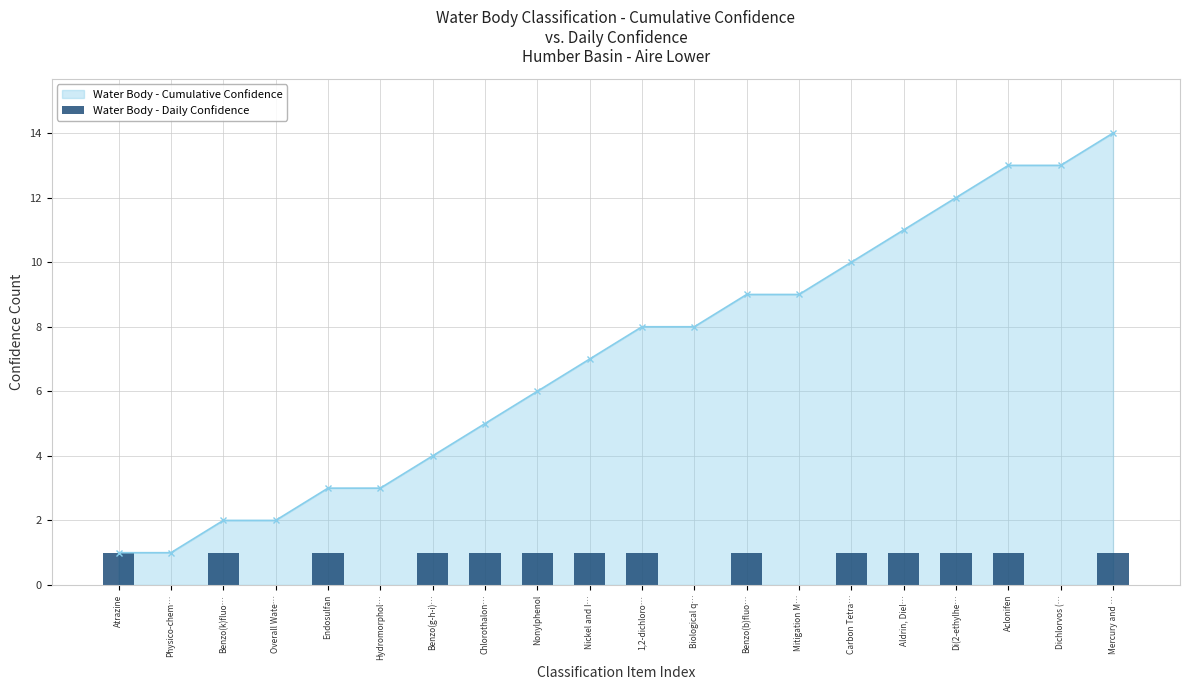

What is the label of the 18th bar from the left?

Aclonifen